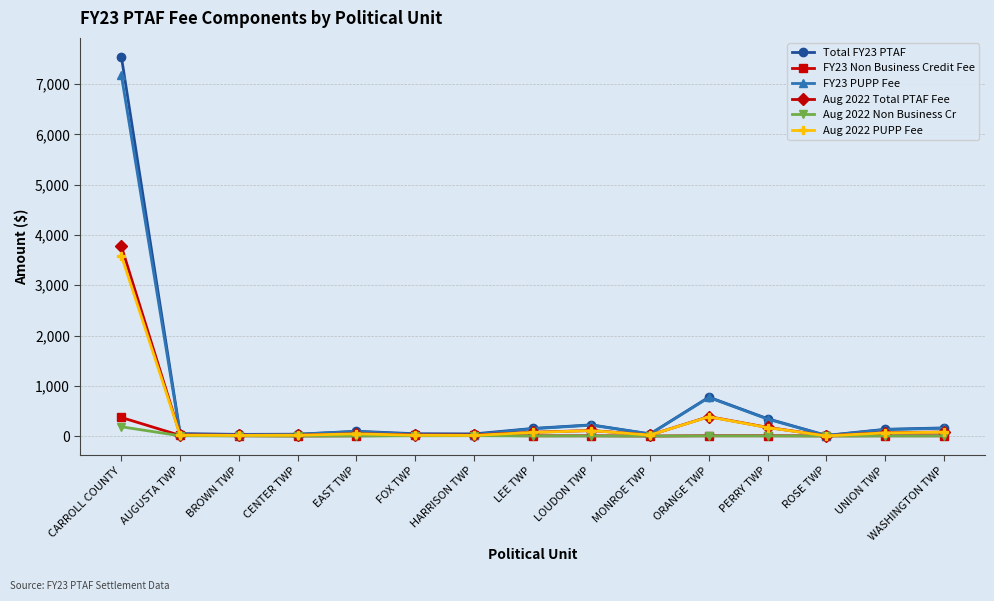

True or false: FY23 Non Business Credit Fee has a value of 7.4 at BROWN TWP.

True